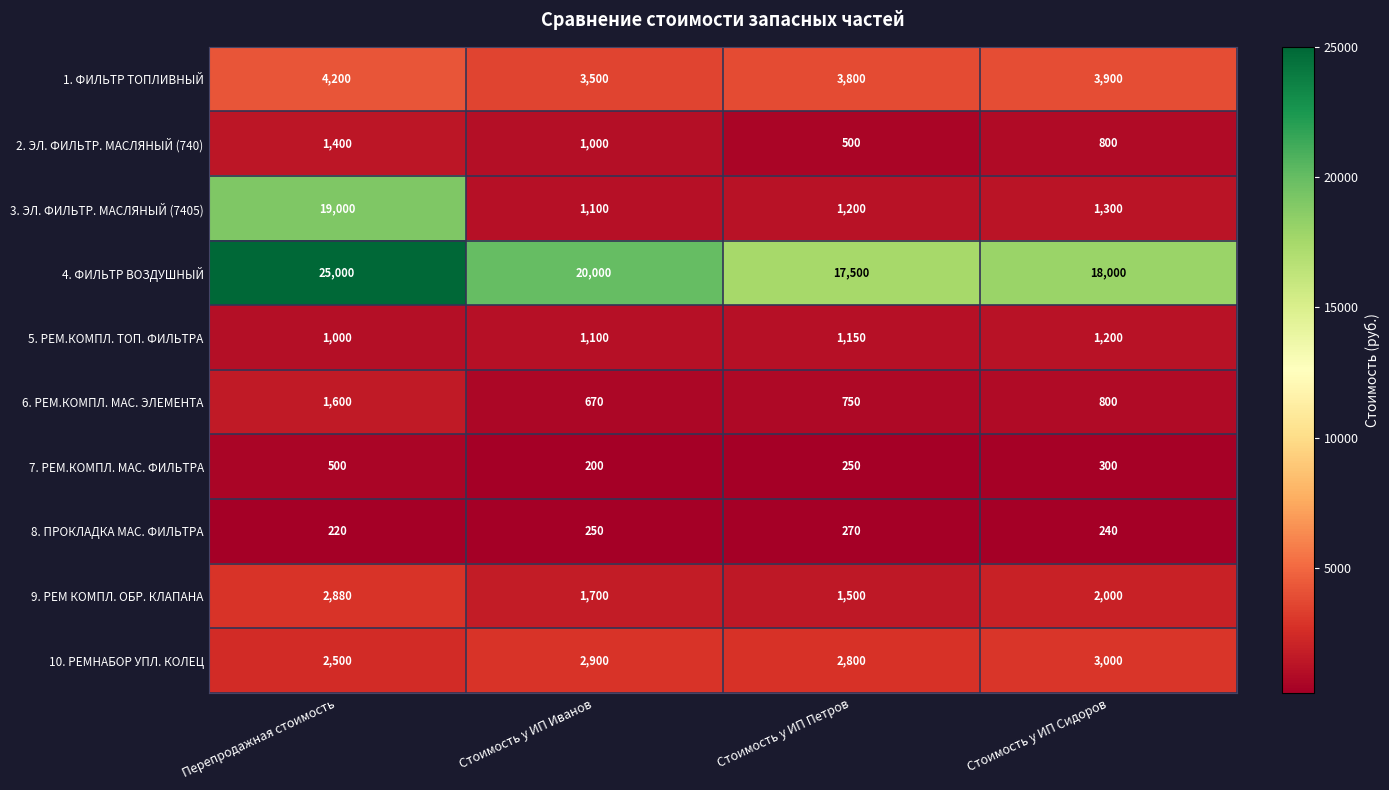

At how many categories does at least one series exceed 7624?

4